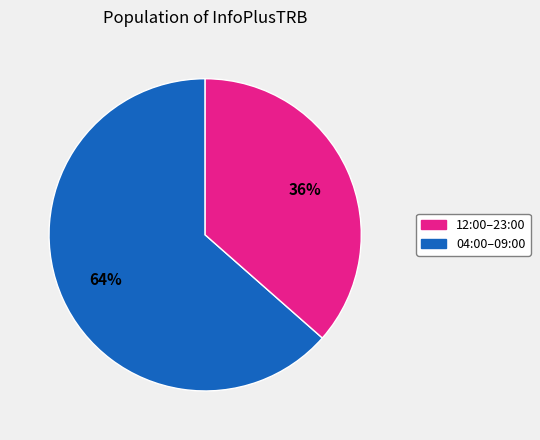

To the nearest percent, what is the average slice percentage?

50%